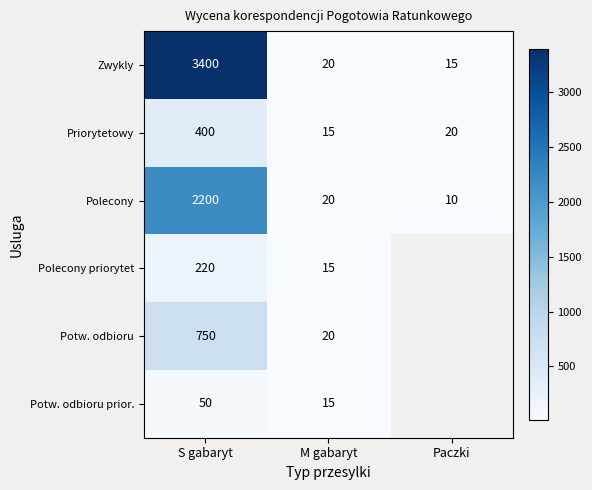

At which label does Polecony reach its peak?

S gabaryt